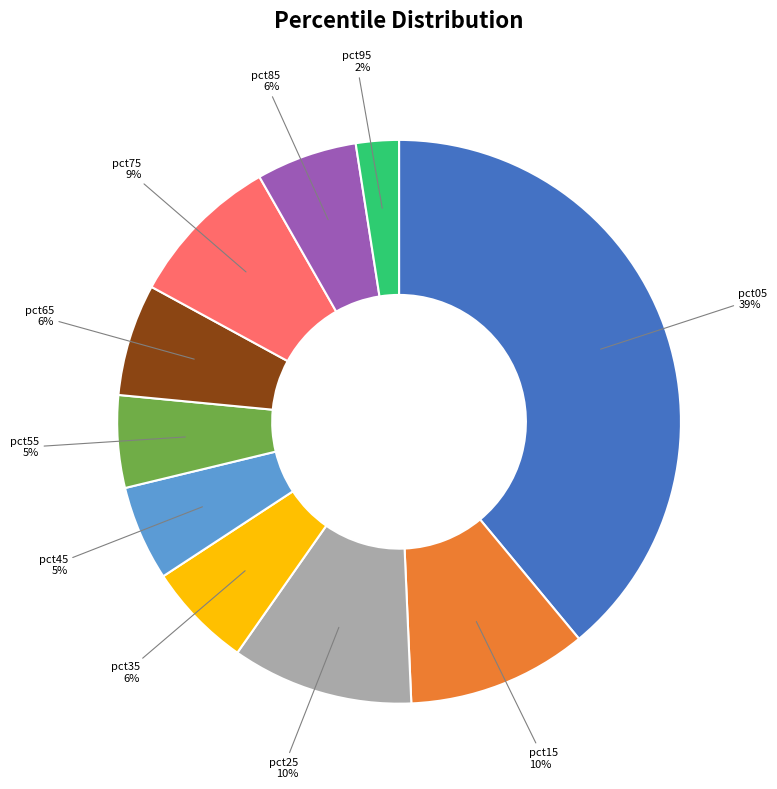

The pct55 slice represents 1% of the pie. True or false?

False